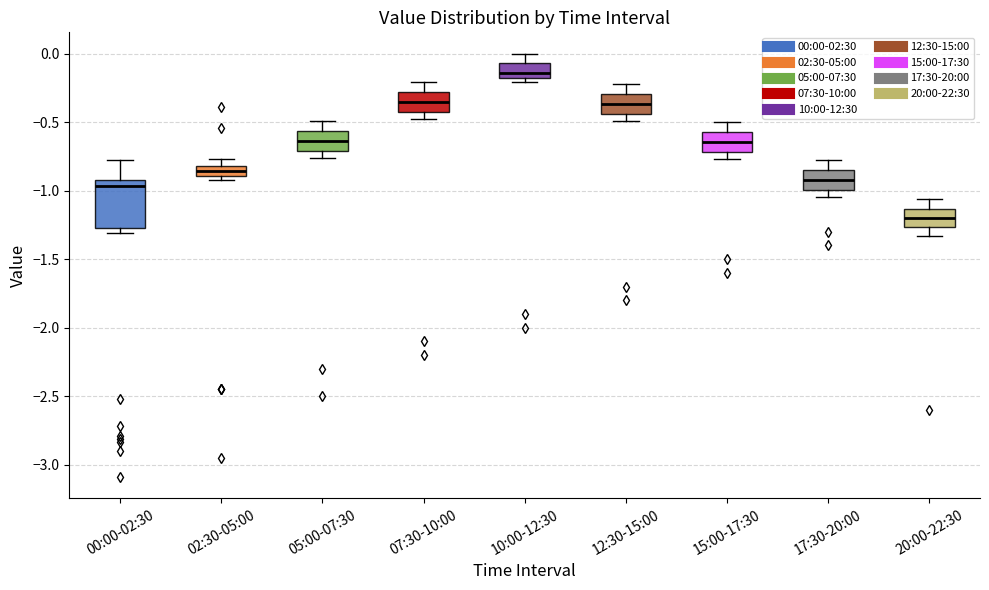

Which box has the highest median line?

10:00-12:30